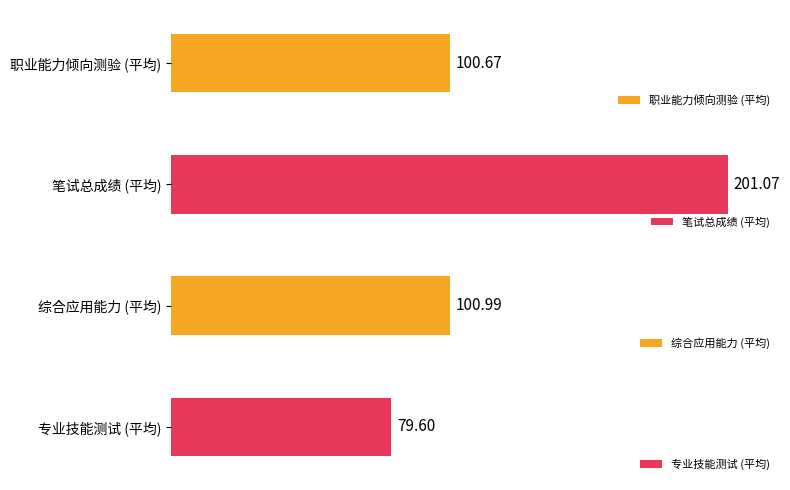

At 8, list the series in order from smallest to largest.

职业能力倾向测验, 综合应用能力